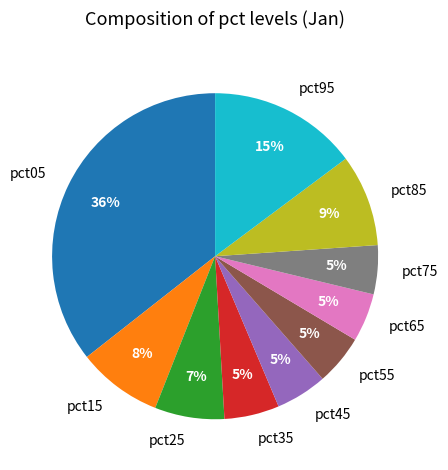

Is it true that pct35 is 1% of the pie?

False